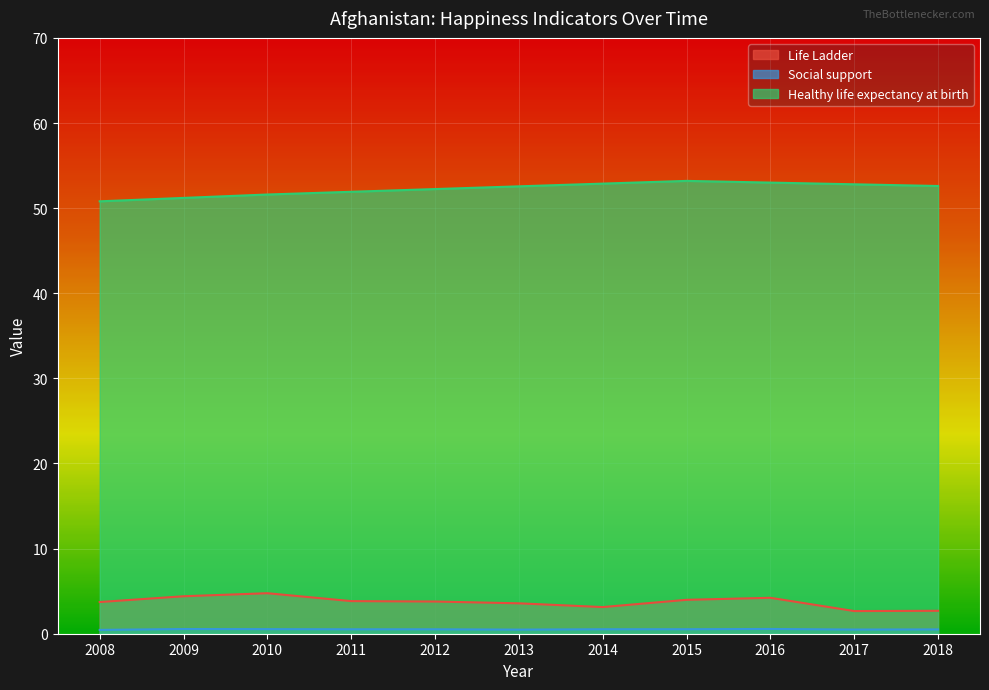

Rank the series by their maximum value, from highest to lowest.

Healthy life expectancy at birth, Life Ladder, Social support